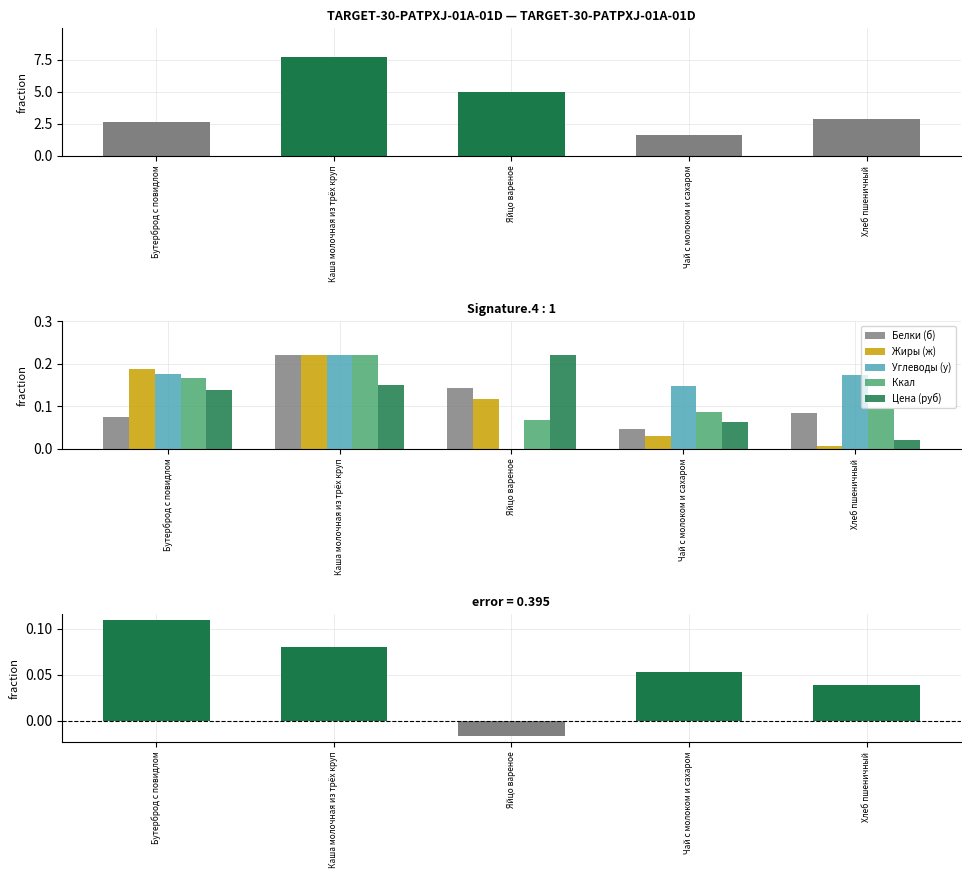

Is it true that Углеводы (у) equals 0.2 at Каша молочная из трёх круп?

True